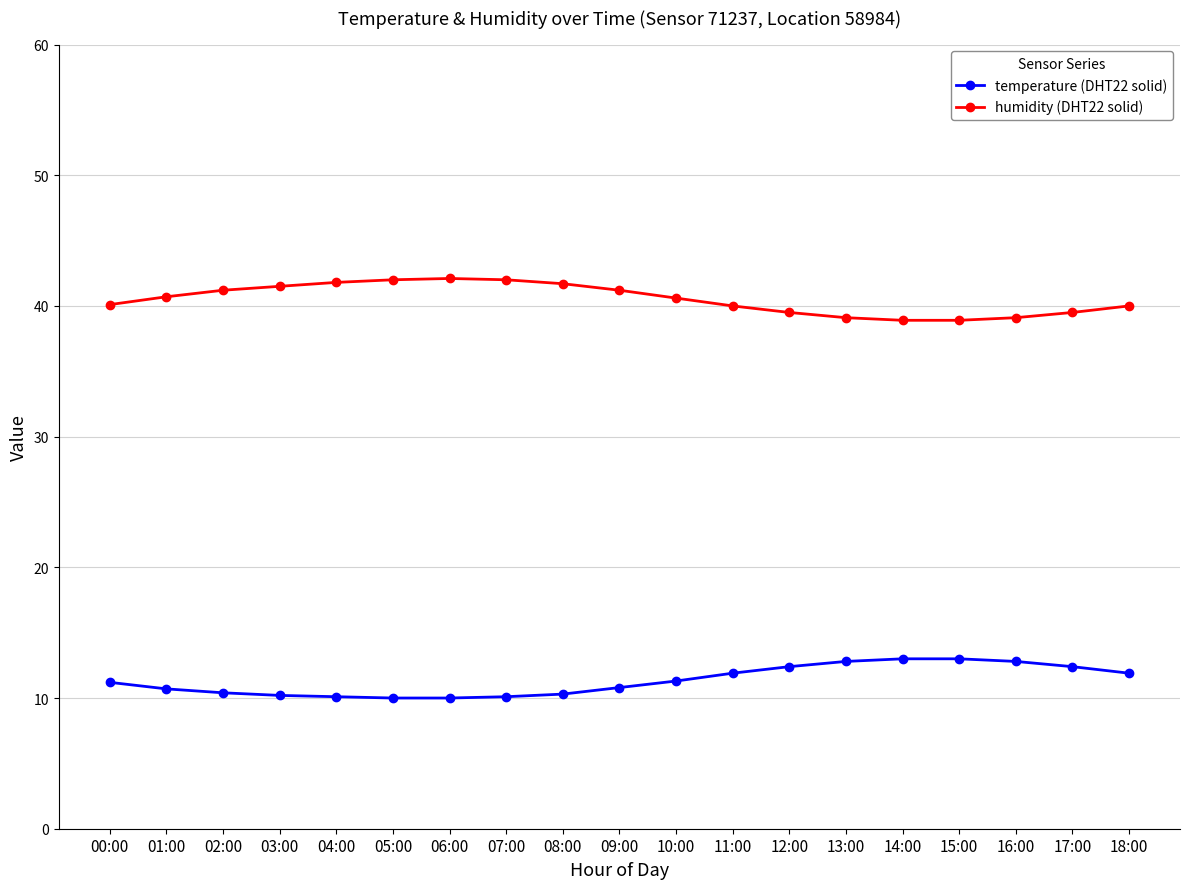

What is the difference between the maximum and minimum values in the temperature (DHT22 solid) series?

3.0